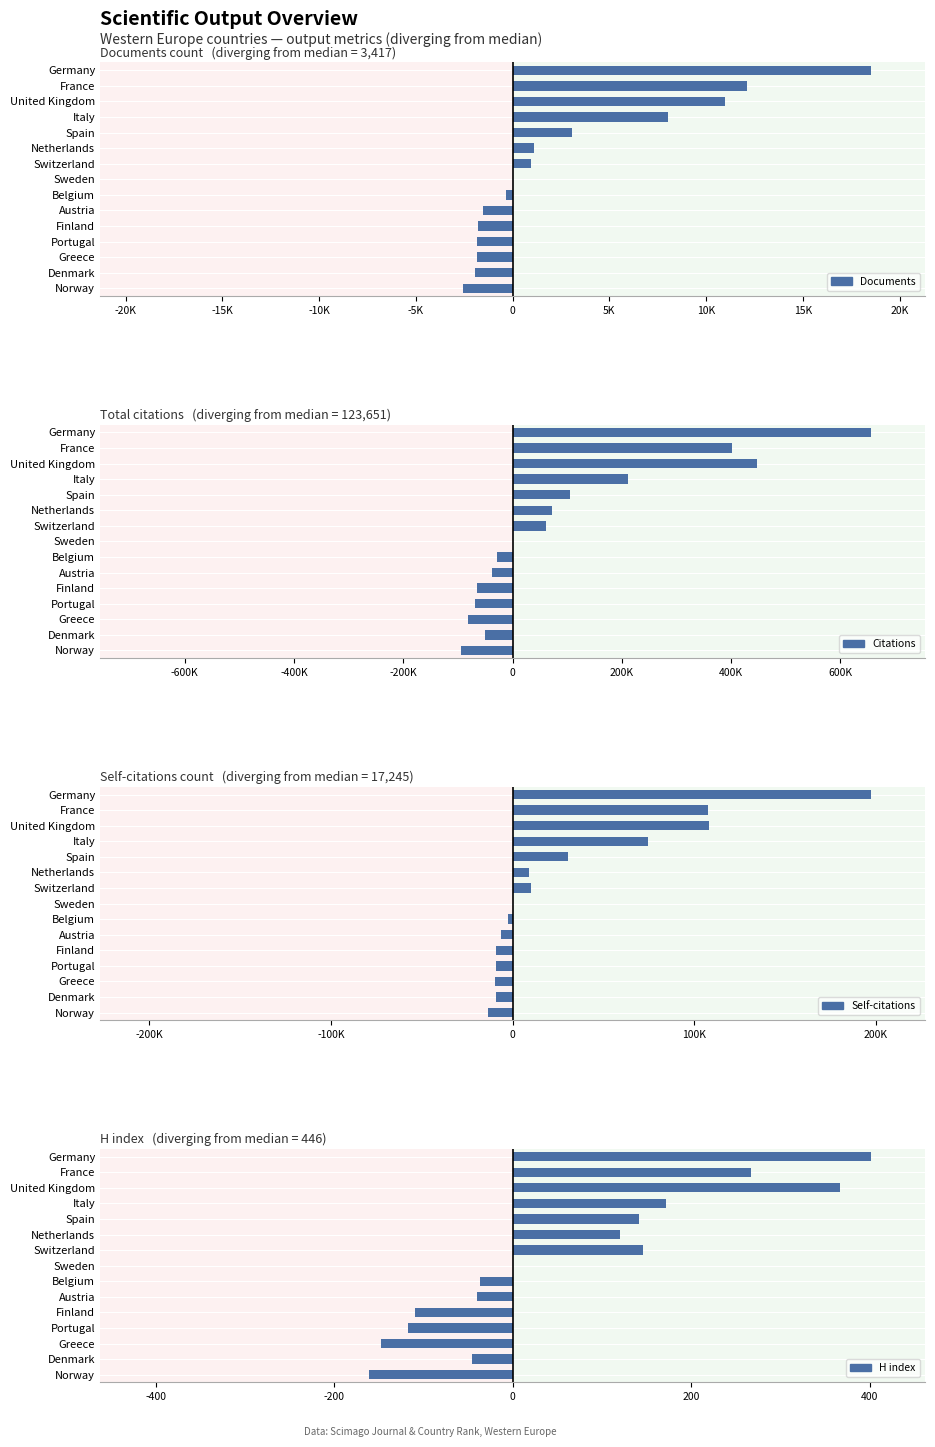

How many groups of bars are there?

15